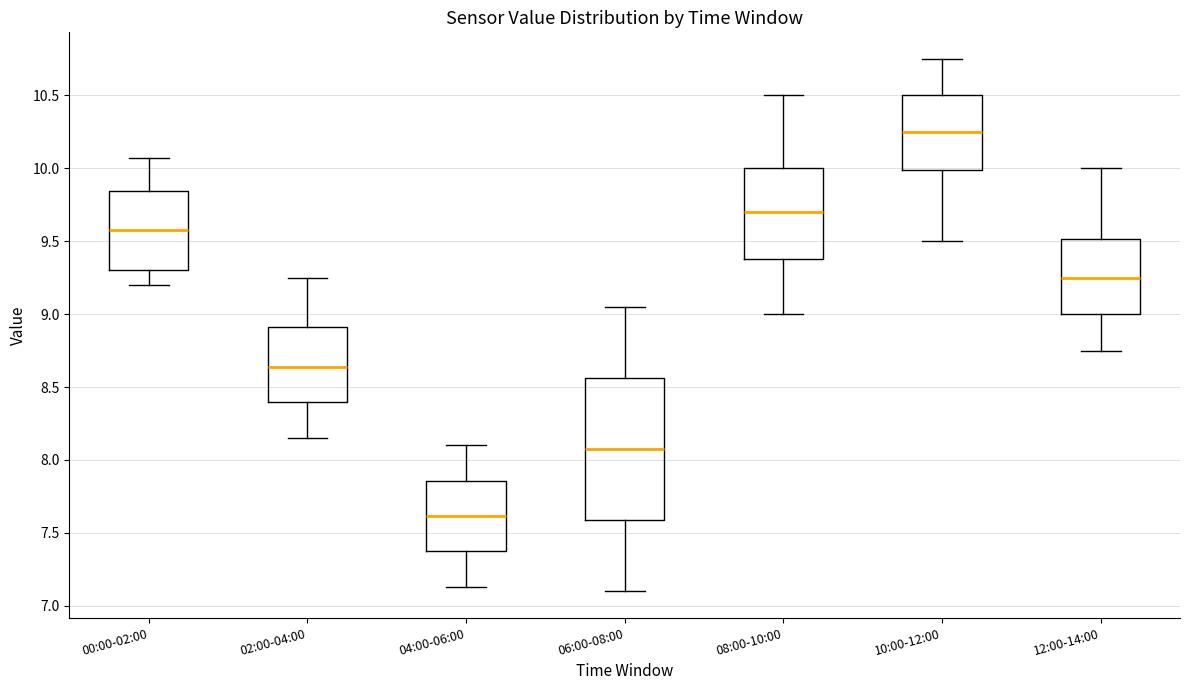

Where does the lower whisker of the box for 00:00-02:00 end on the y-axis? The values are not printed on the chart, so give them approximately, as read against the axis.

9.20